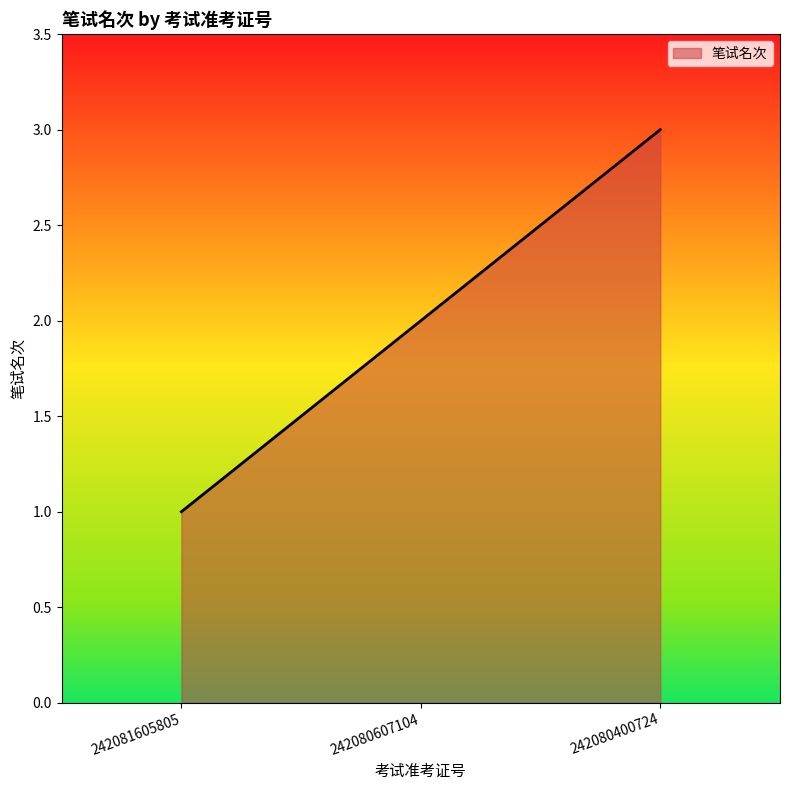

Rank the categories by value from highest to lowest.

242080400724, 242080607104, 242081605805